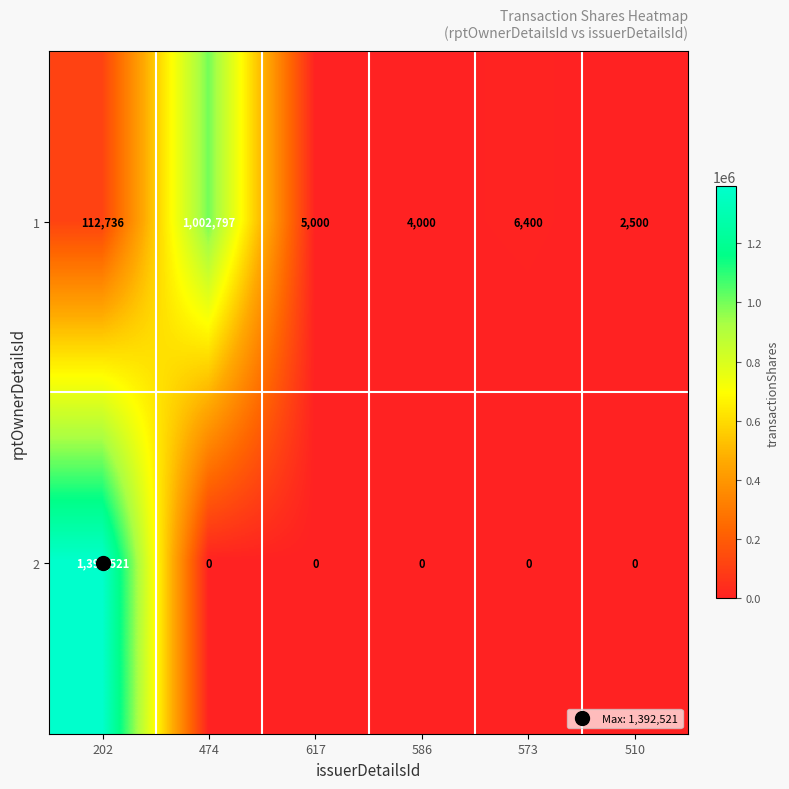

List the series in order of their overall mean, lowest first.

1, 2